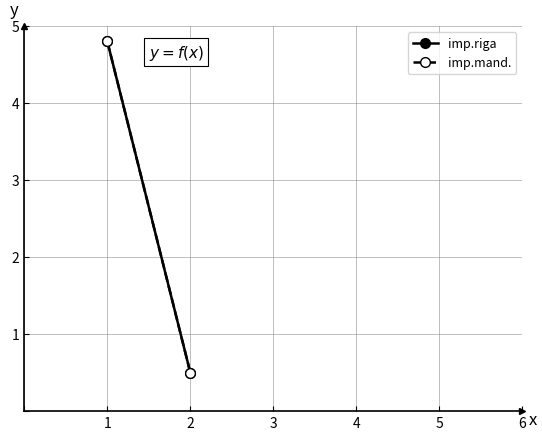

Which category has the lowest value in the imp.riga series?

2